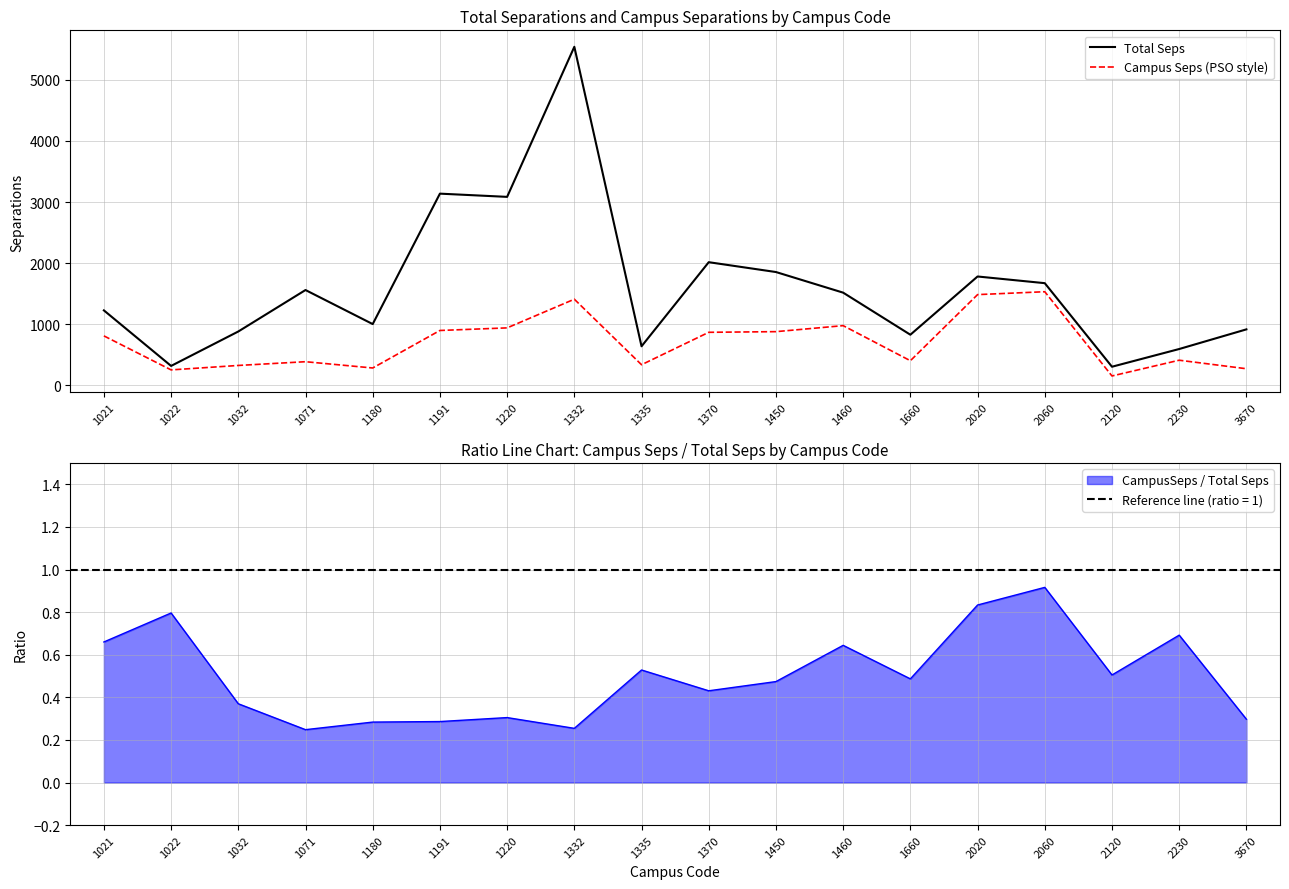

In Total Seps, how many points are higher than both neighbors (excluding endpoints)?

5